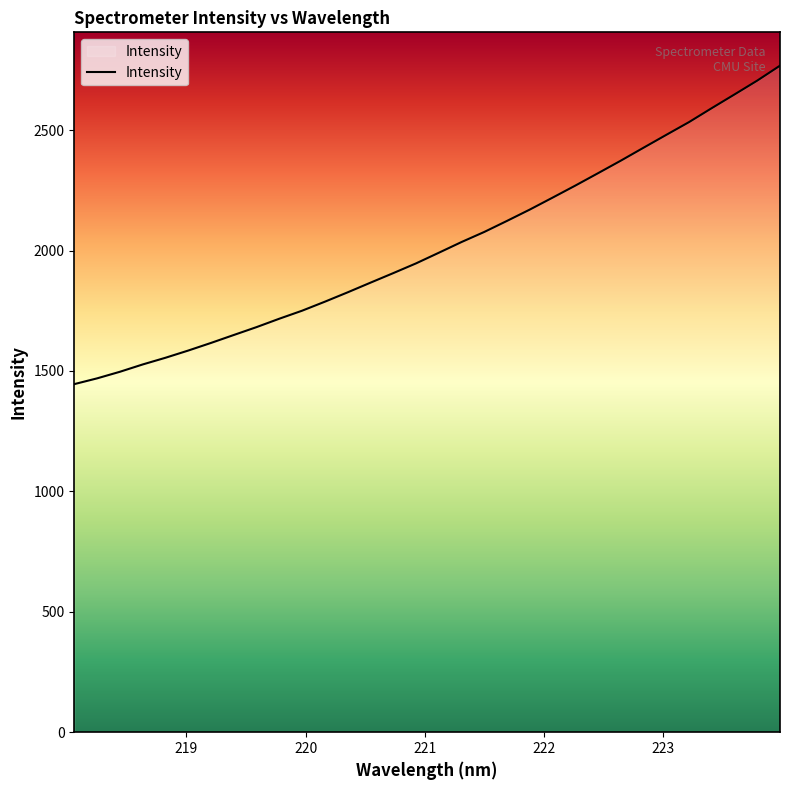

What is the smallest value displayed?

1445.3